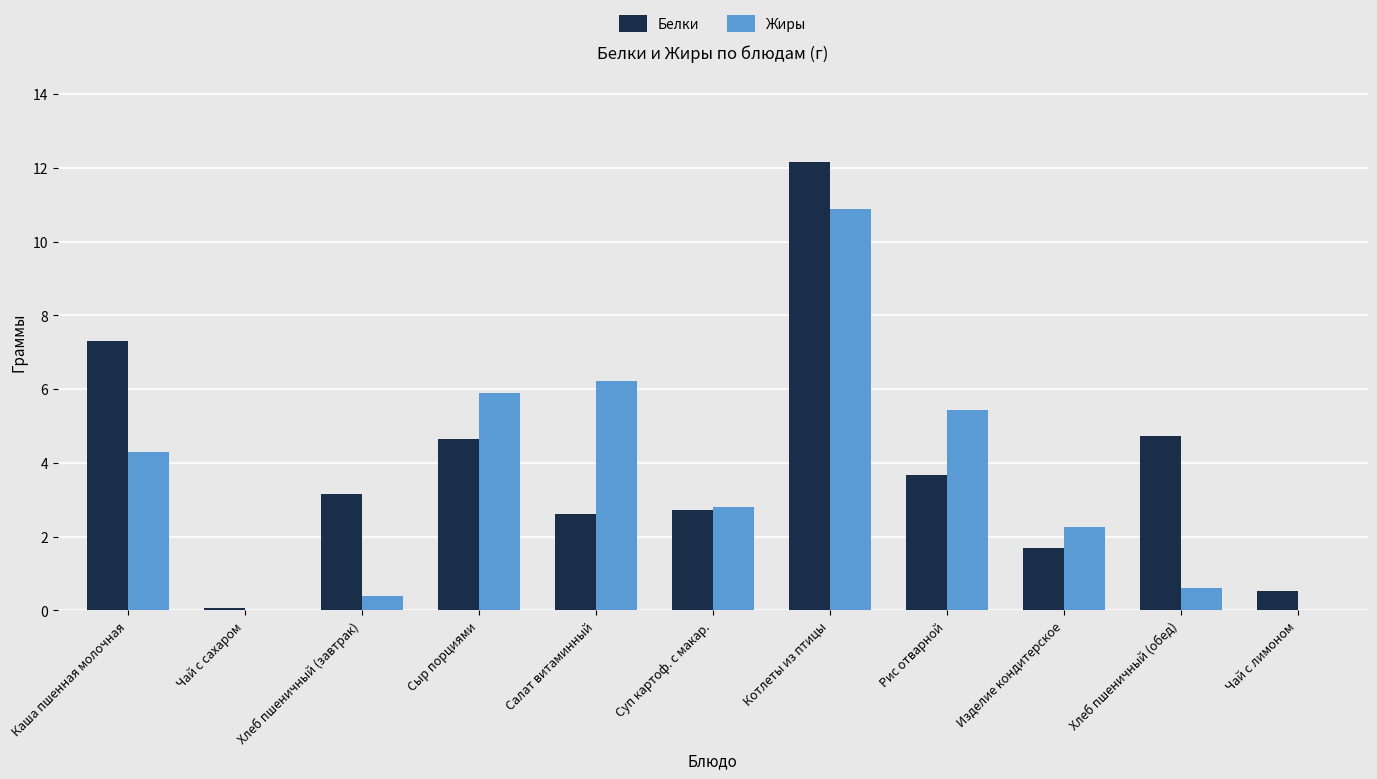

Which category has the highest value in the Жиры series?

Котлеты из птицы